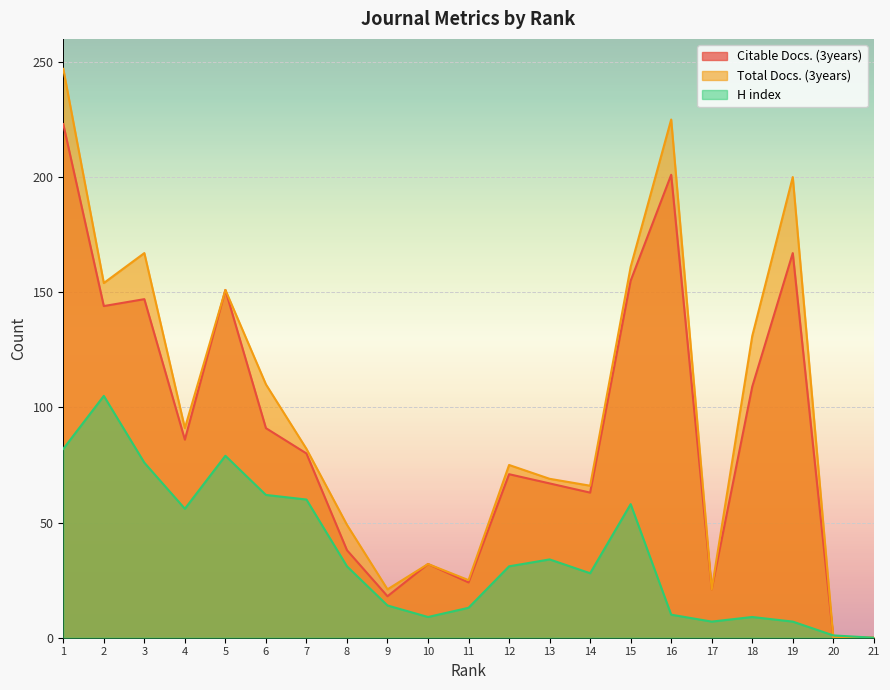

True or false: Total Docs. (3years) has a value of 206 at 5.

False